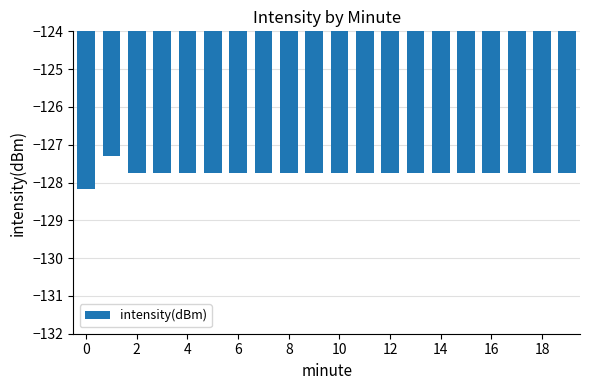

What is the value of the 10th bar from the left?

-127.7